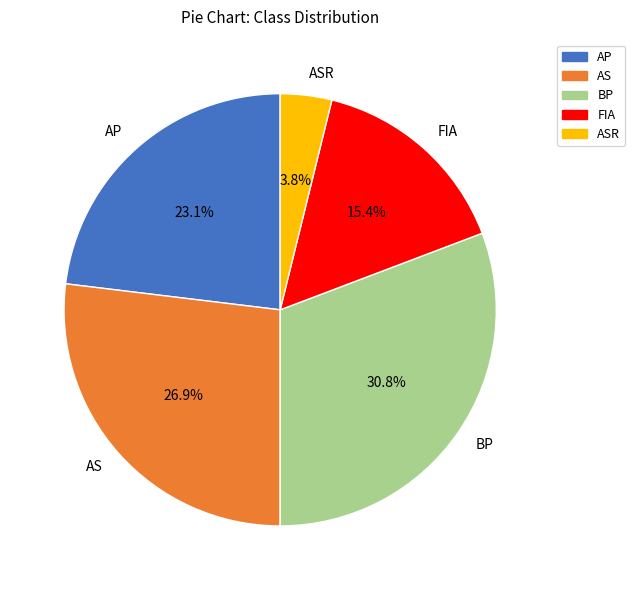

Does ASR account for over 50% of the chart?

No